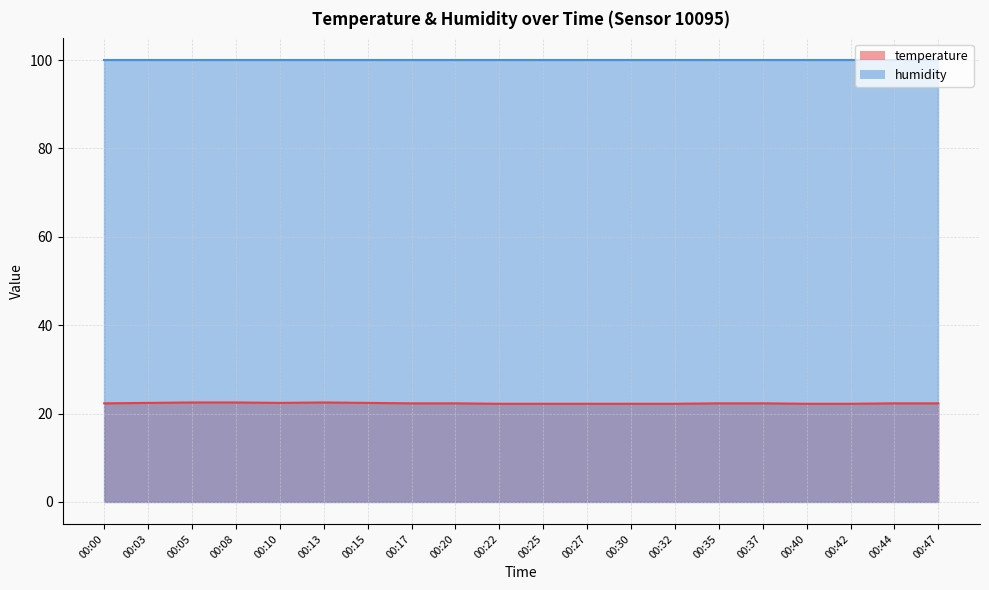

Which label corresponds to the smallest value in the chart?

00:22